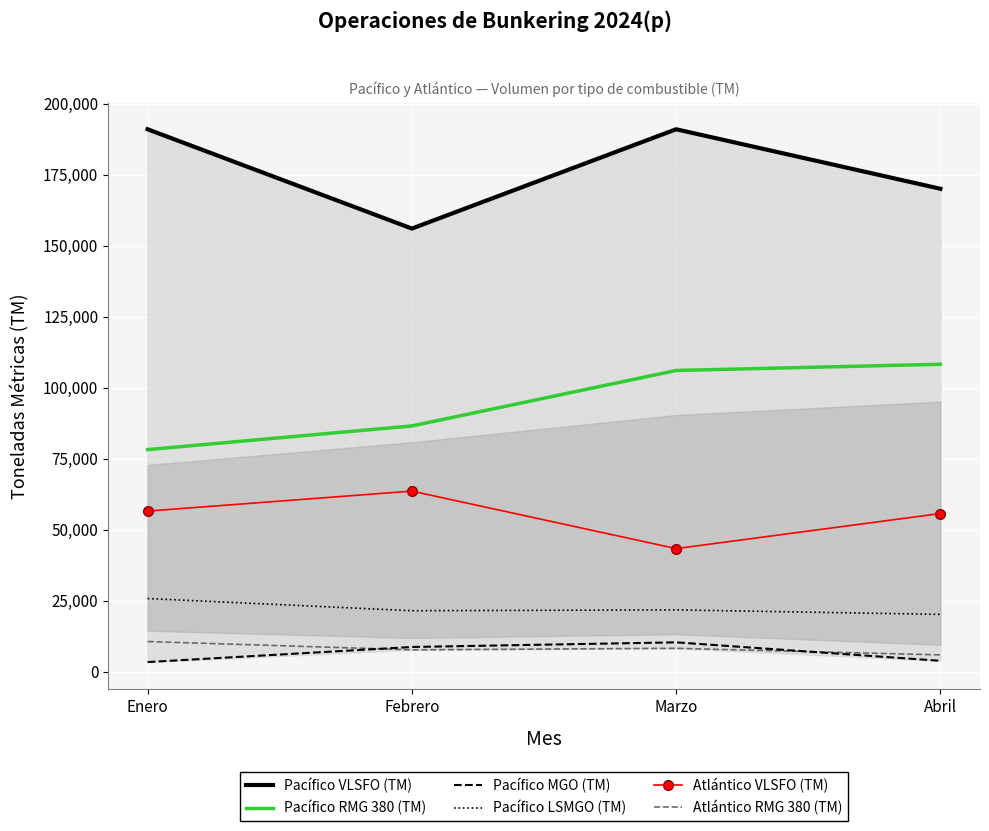

True or false: Atlántico RMG 380 (TM) has more than 0 points higher than both neighbors.

True